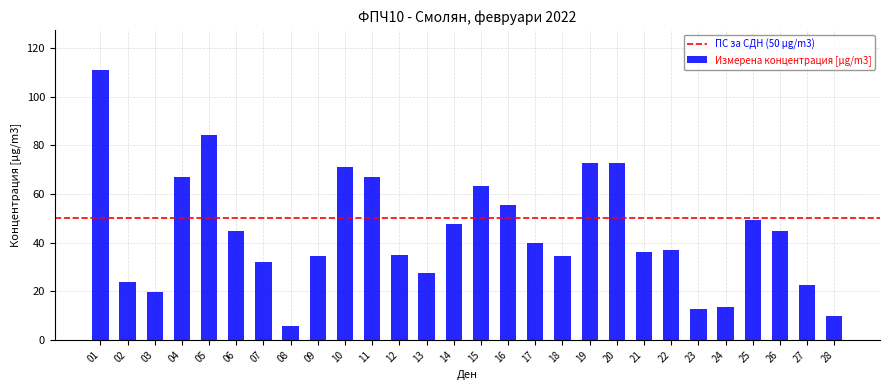

What is the sum of the values at 10 and 06?

116.0